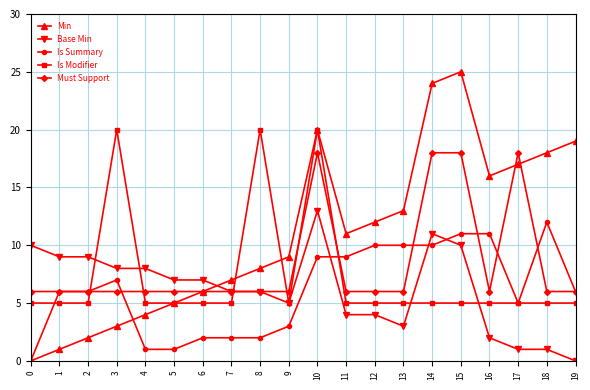

What value does the Base Min series have at 3, to the nearest 10?

10